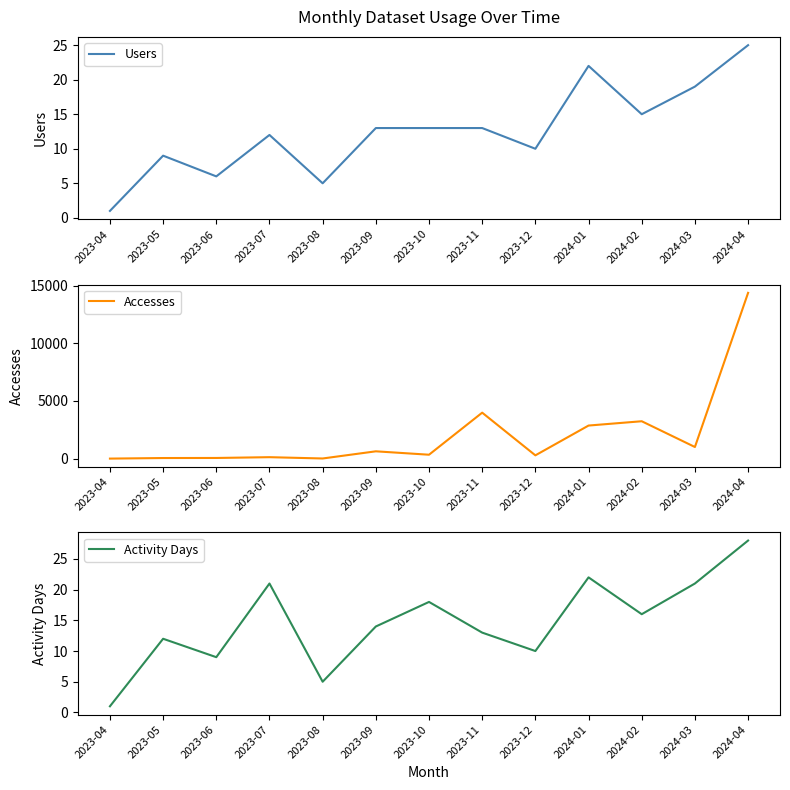

Which series has the largest total across all categories?

Accesses